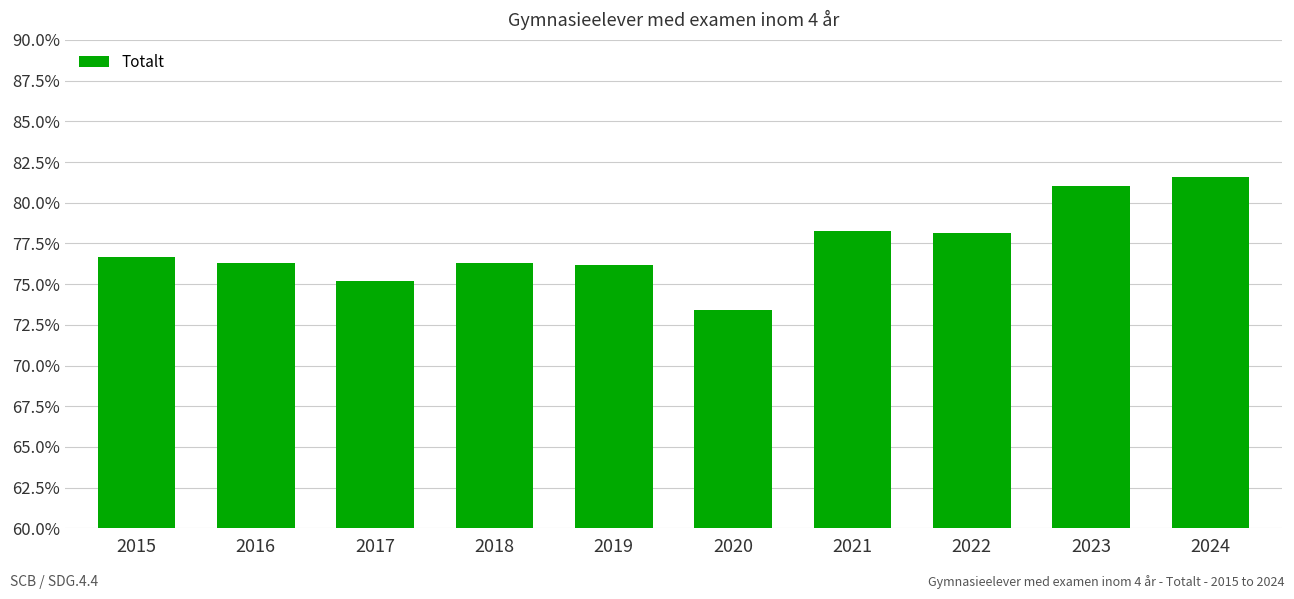

Which has a higher value, 2021 or 2020?

2021